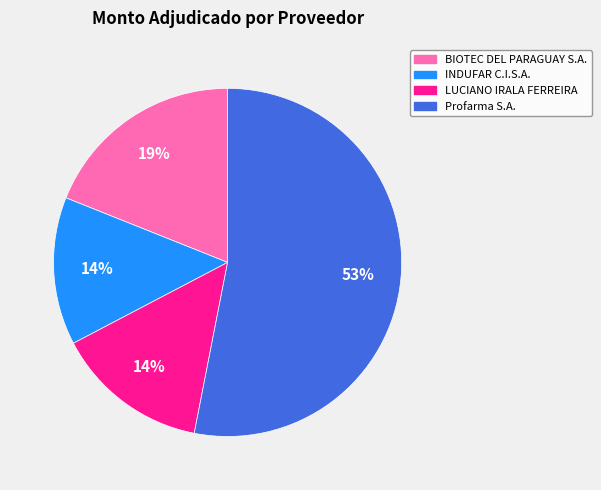

Count the number of slices in the pie.

4